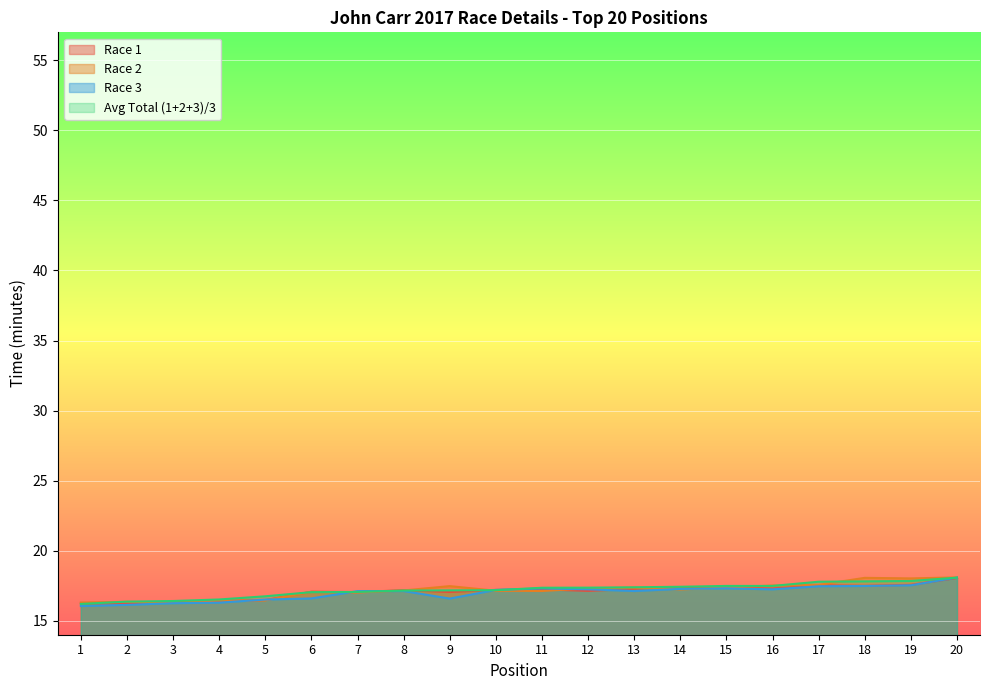

Between 2 and 8, which series saw the biggest shift?

Race 3